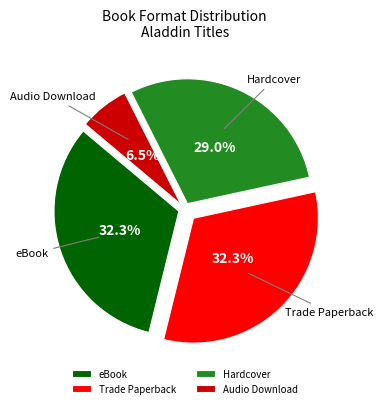

Do Trade Paperback and Hardcover together represent more than half of the pie?

Yes